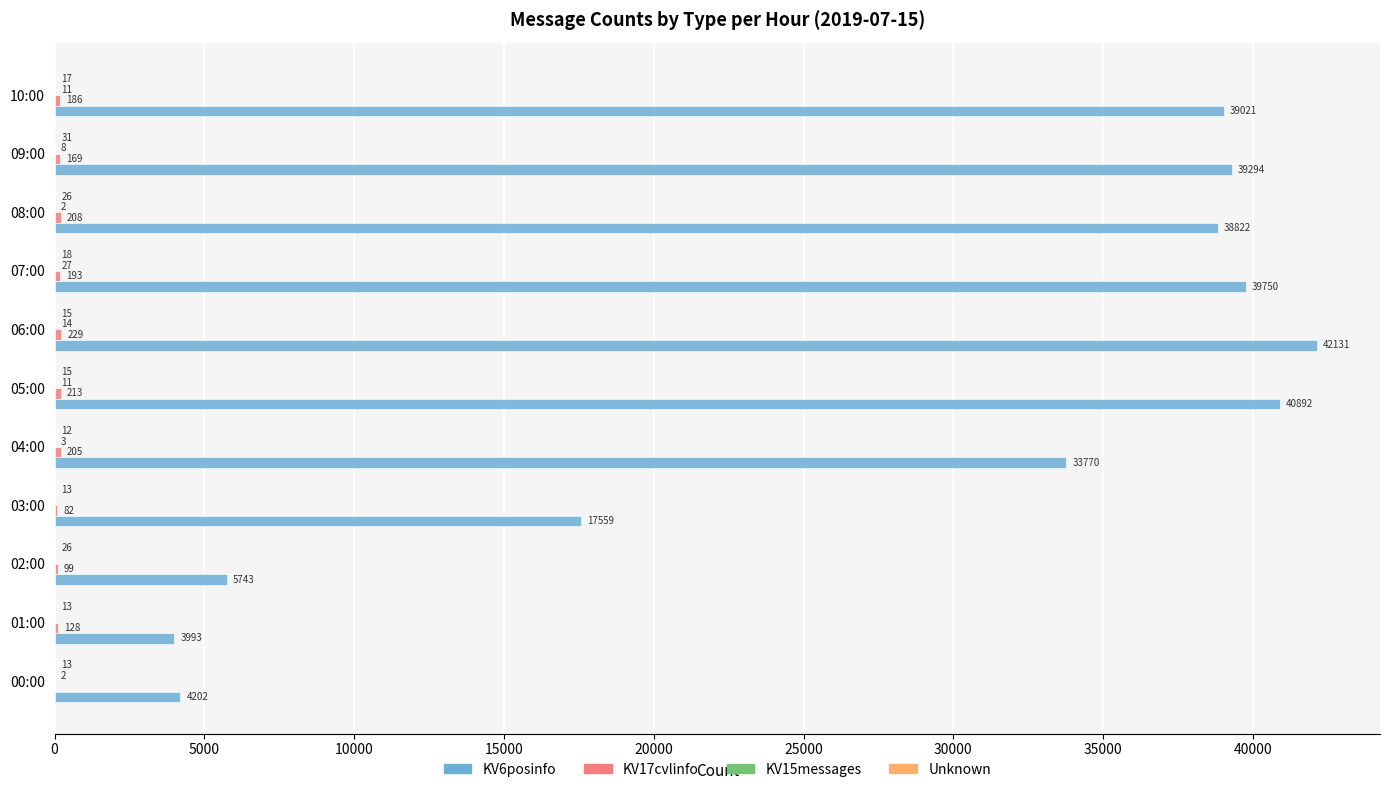

The KV6posinfo series shows 61616 at 08:00. True or false?

False